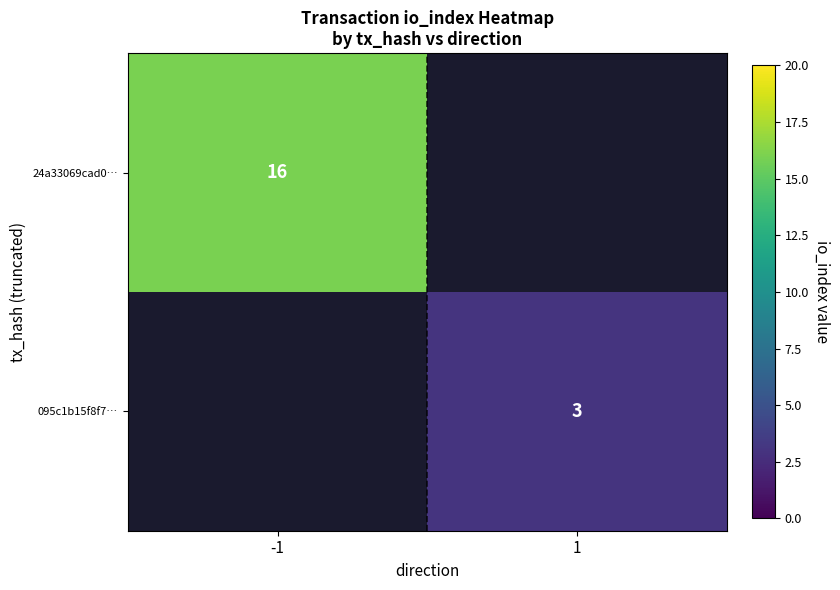

The value of 24a33069cad0… at -1 is 11. True or false?

False